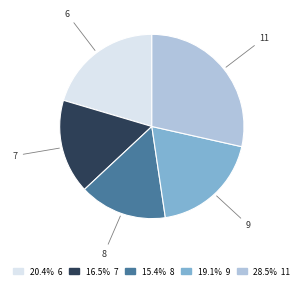

Is it true that 11 is 29% of the pie?

True